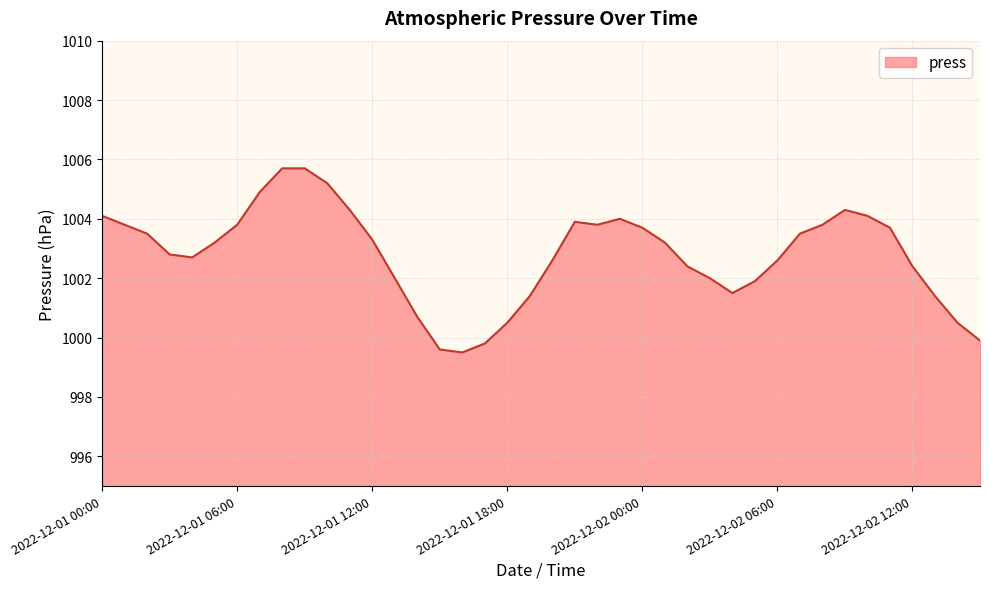

What is the greatest value displayed?

1005.7